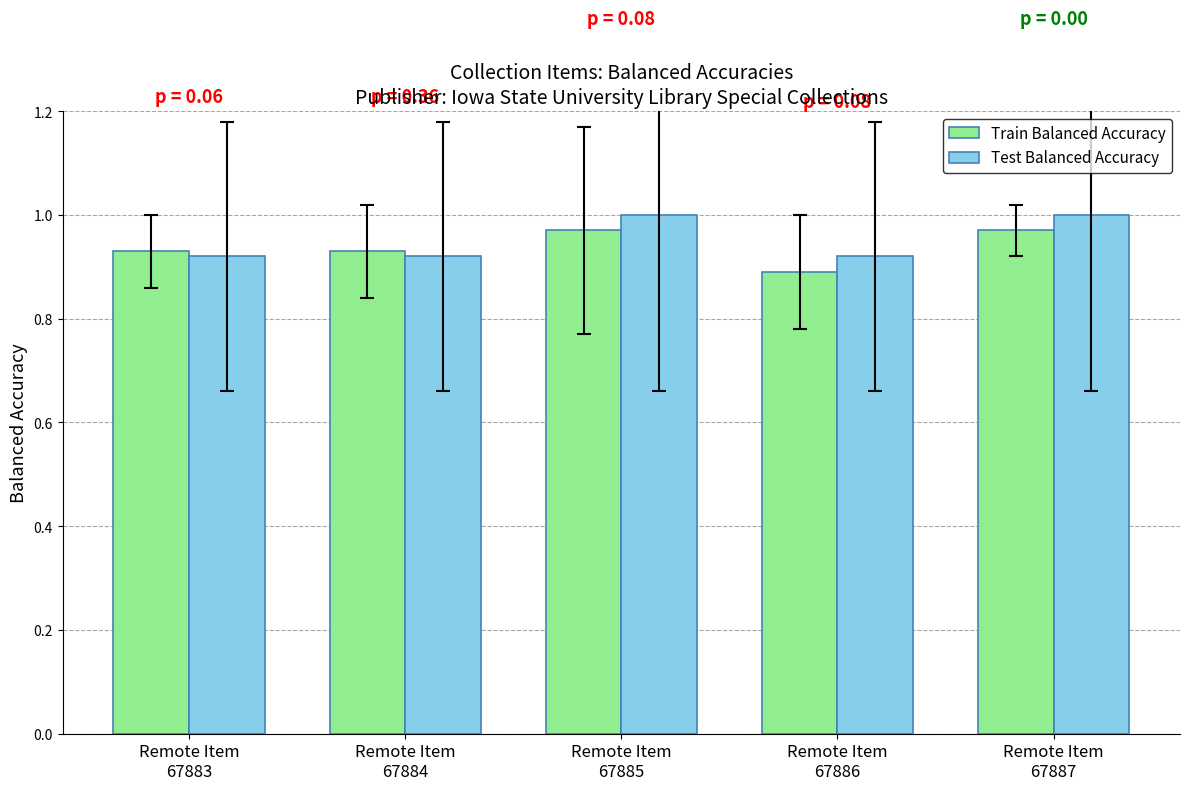

True or false: Test Balanced Accuracy has a value of 1.3 at Remote Item
67886.

False